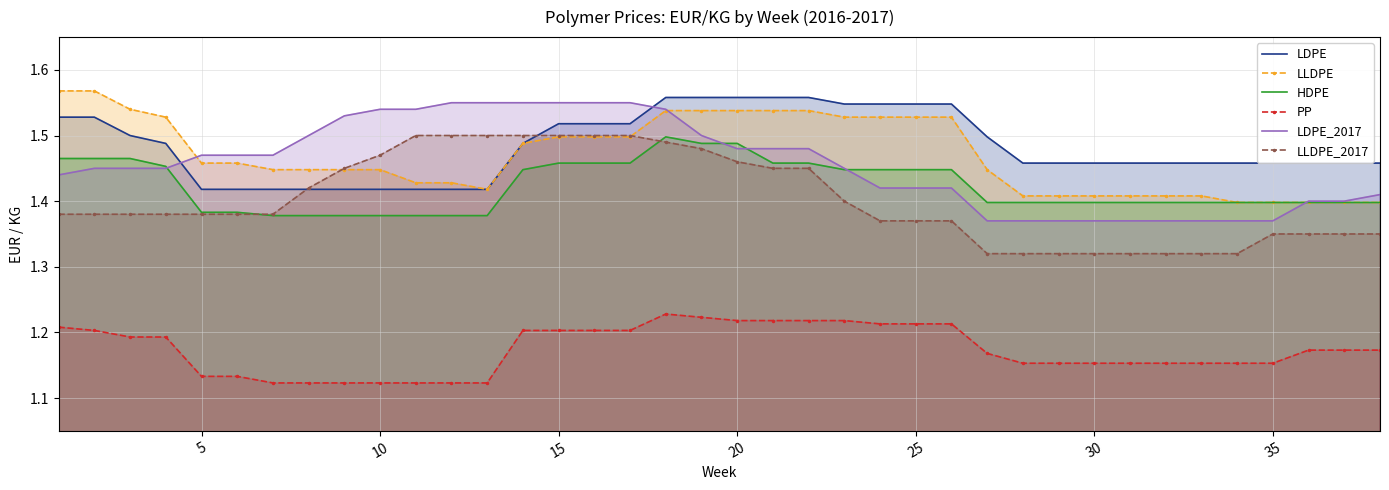

True or false: LDPE_2017 has a value of 1.9 at 30.

False